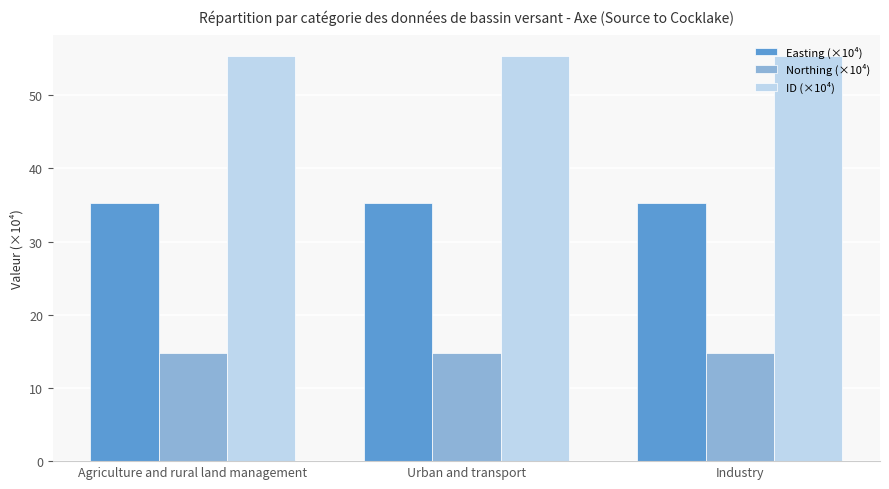

True or false: ID (×10⁴) has a value of 55.4 at Industry.

True